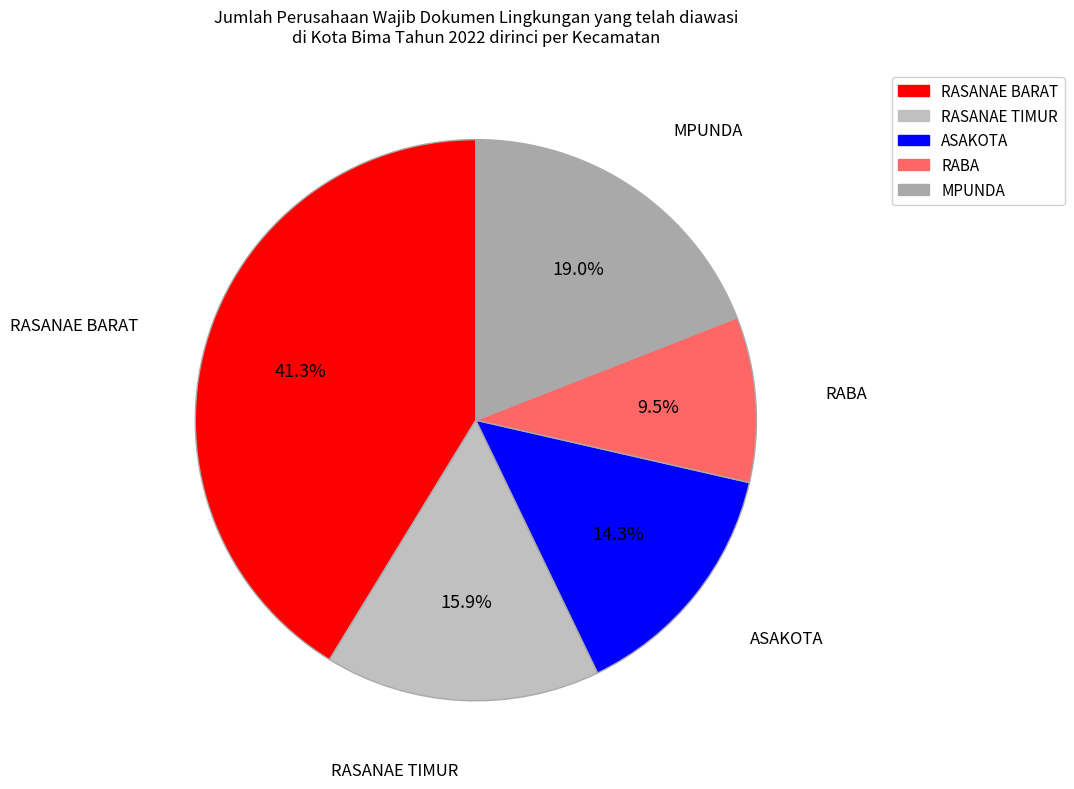

What is the total percentage of ASAKOTA and MPUNDA?

33.3%